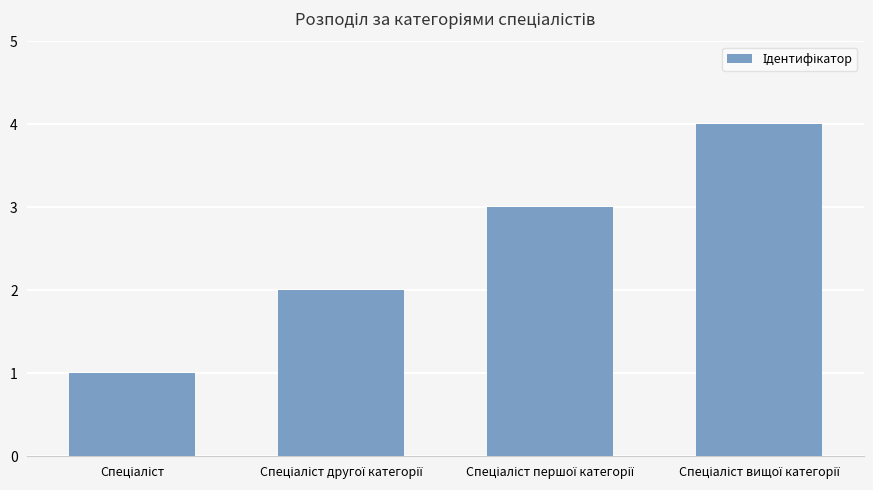

Does the chart contain any negative values?

No